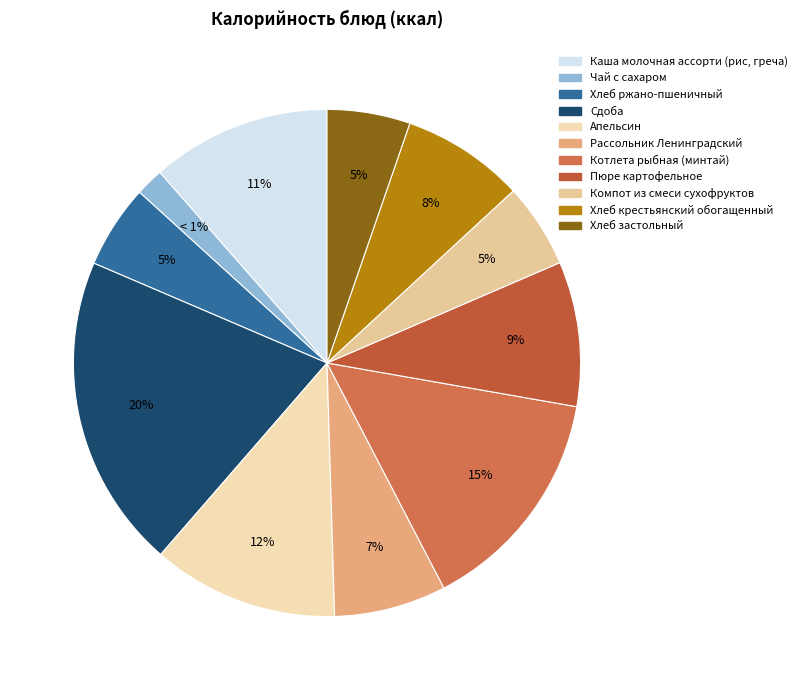

Between Хлеб застольный and Чай с сахаром, which is larger?

Хлеб застольный